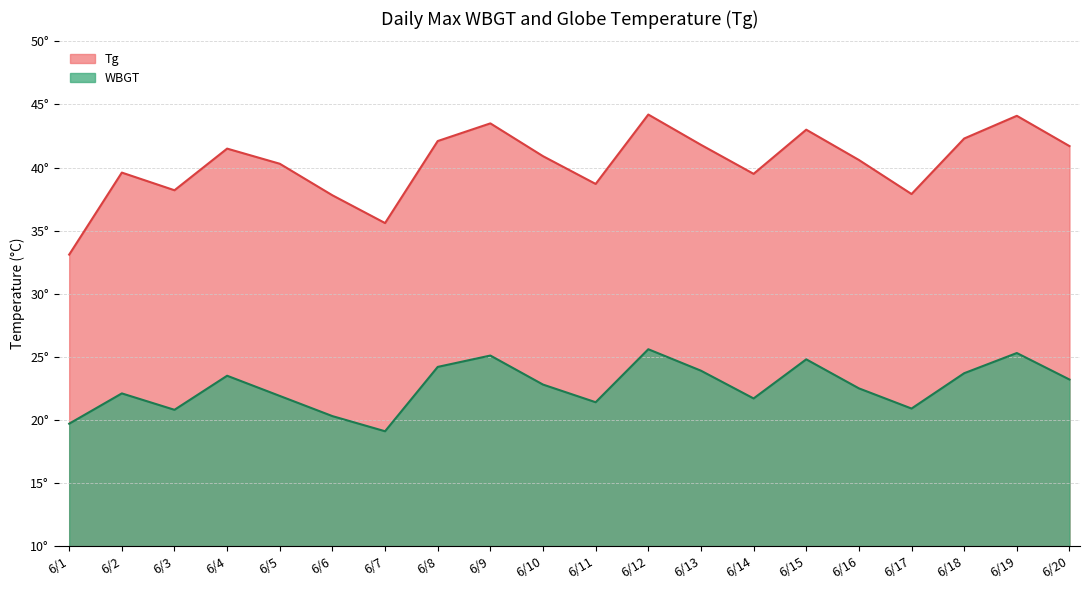

At which category does WBGT reach its first local valley?

6/3